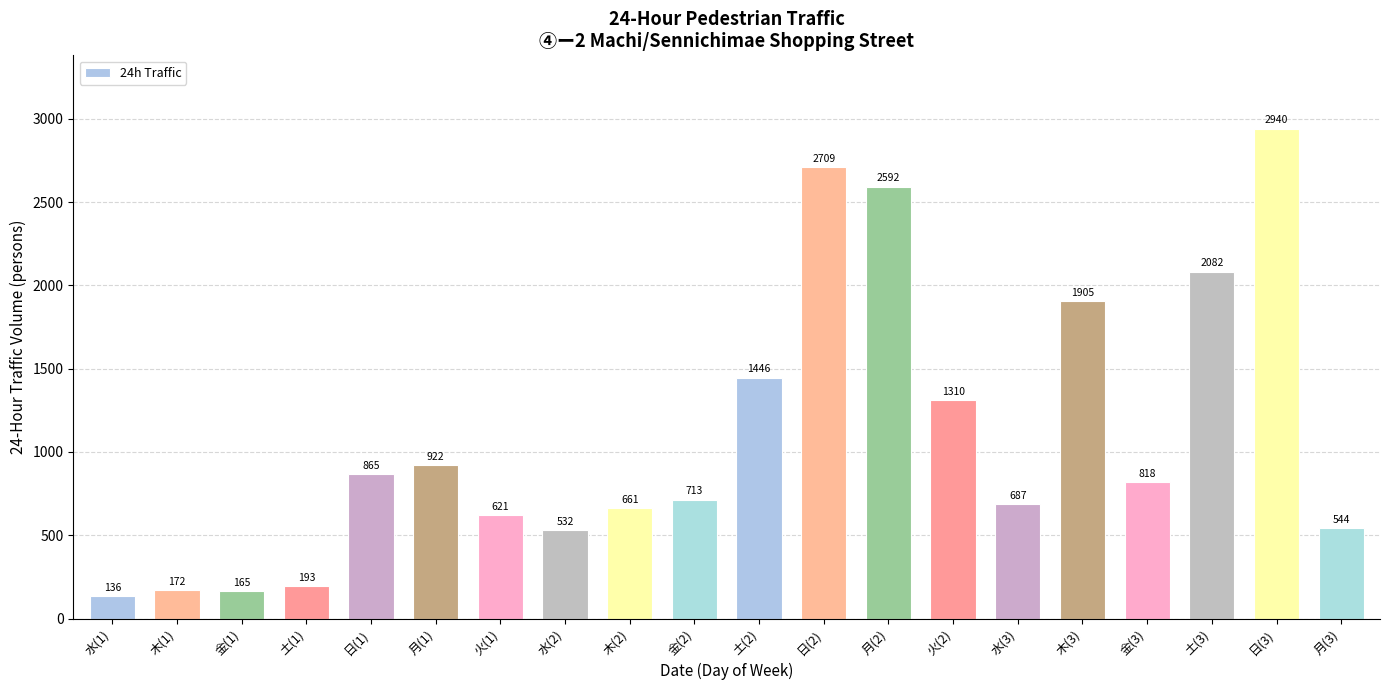

How many categories are shown in the chart?

20